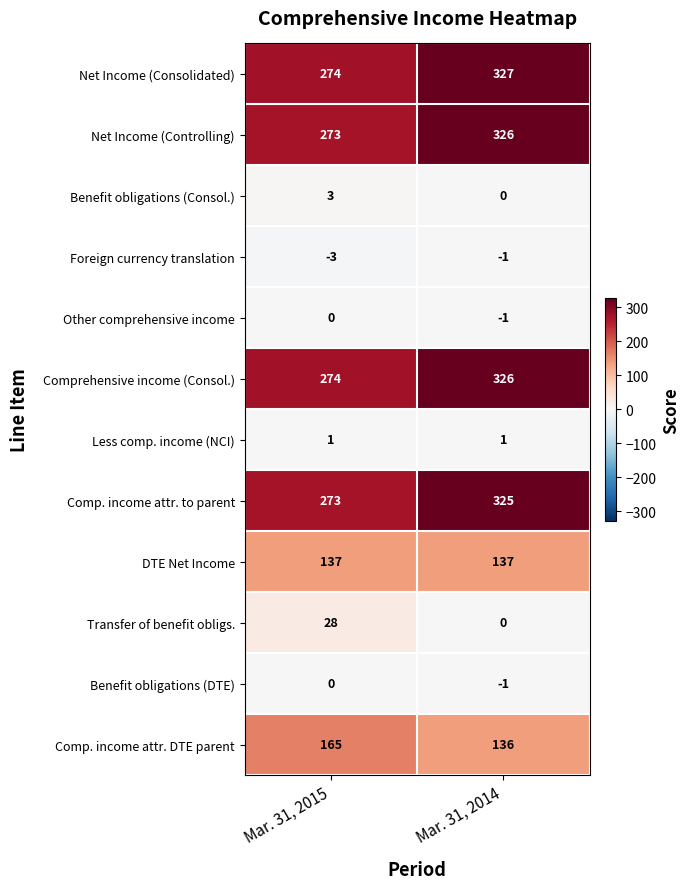

How many series are shown in this chart?

12